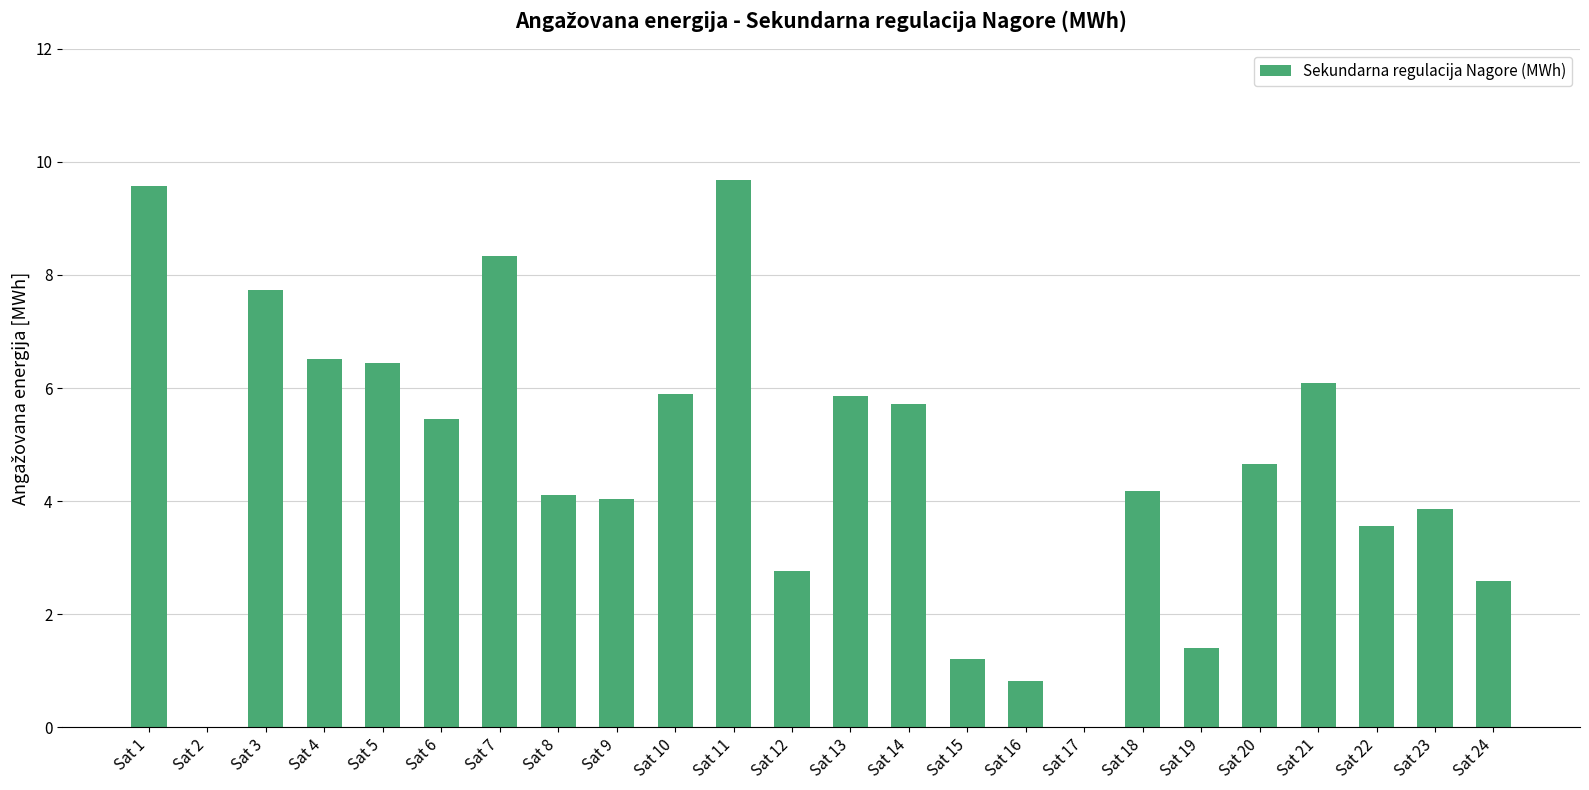

What is the sum of the values at Sat 19 and Sat 2?

1.4